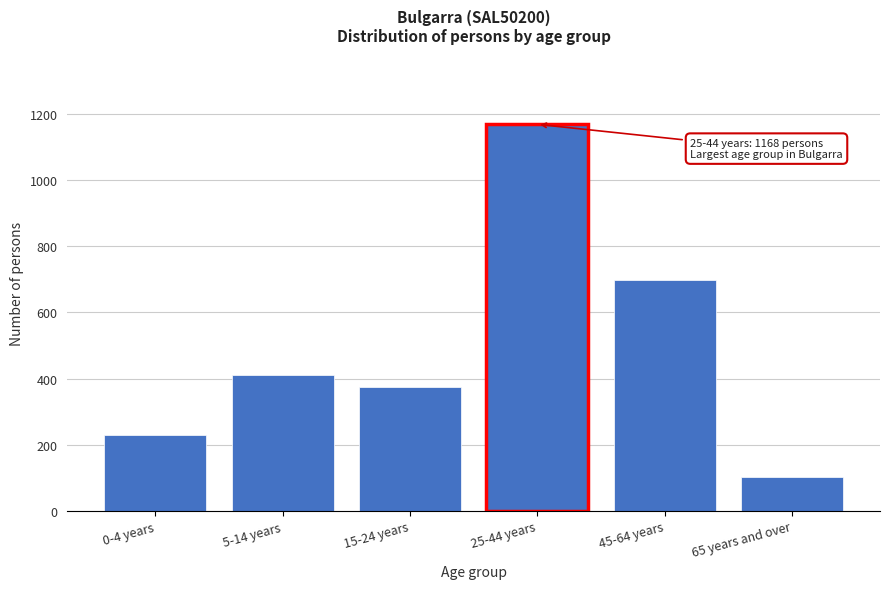

Reading left to right, extract all data points from this chart.

0-4 years=229	5-14 years=411	15-24 years=375	25-44 years=1168	45-64 years=697	65 years and over=102